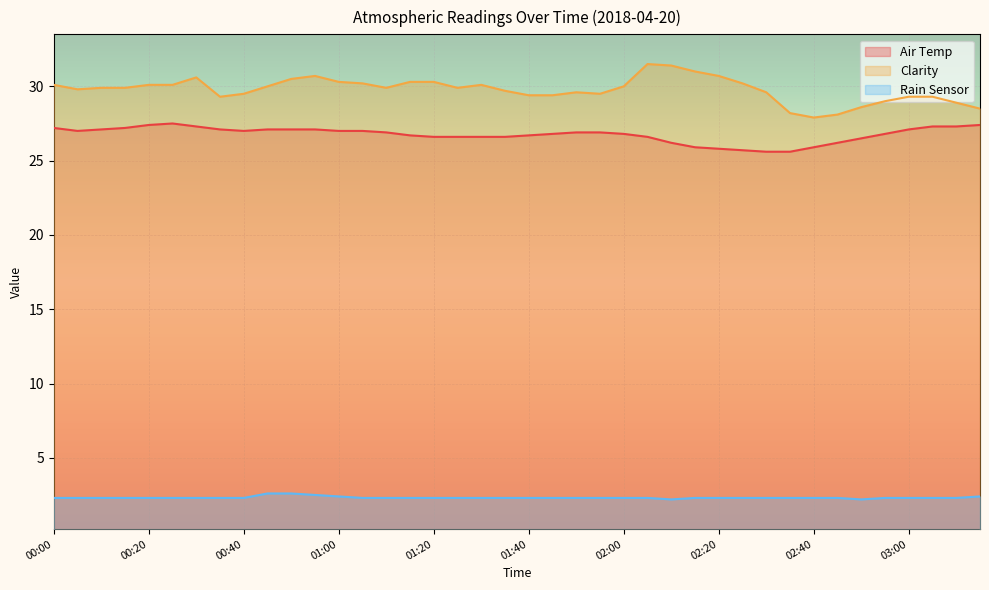

Read the Air Temp value at 00:40.

27.0